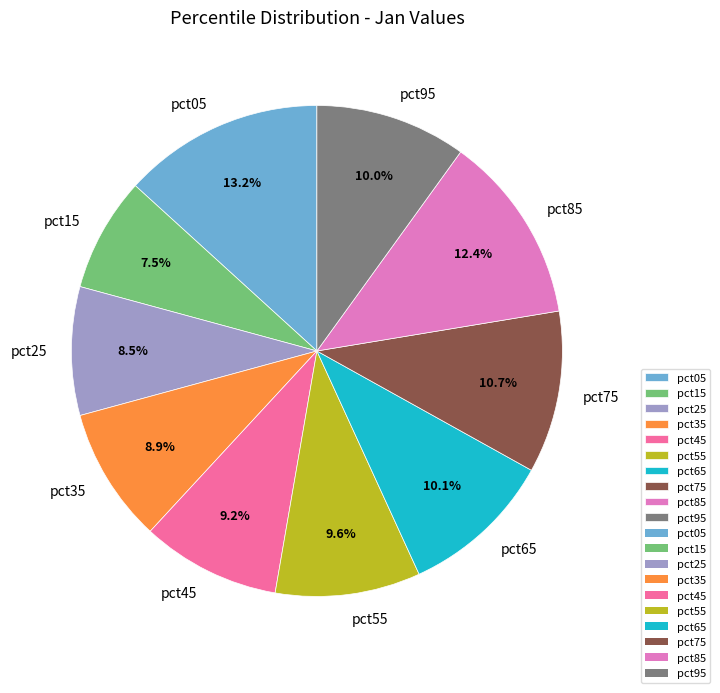

How much of the chart is everything except pct95?

90.0%